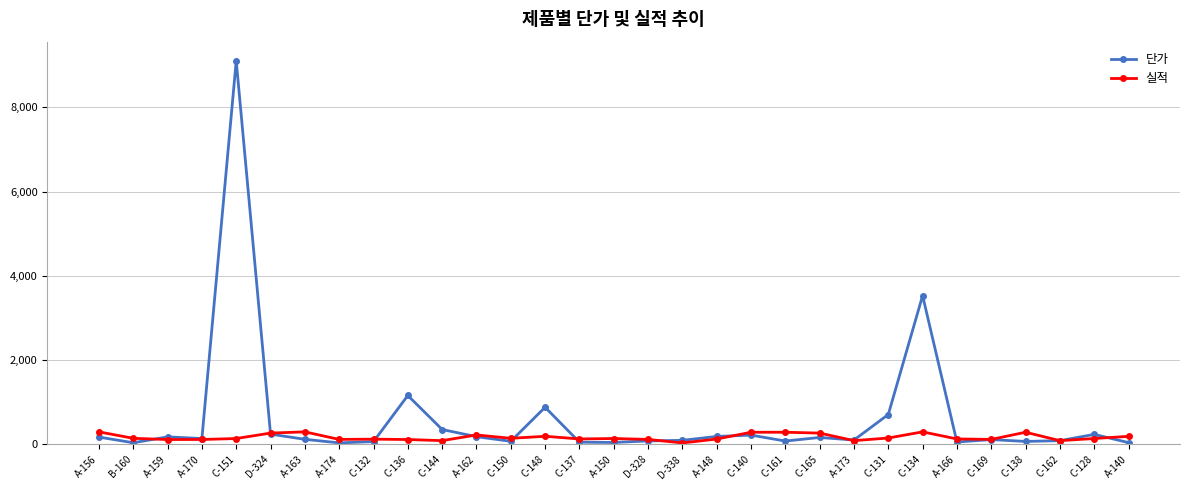

How many series are shown in this chart?

2